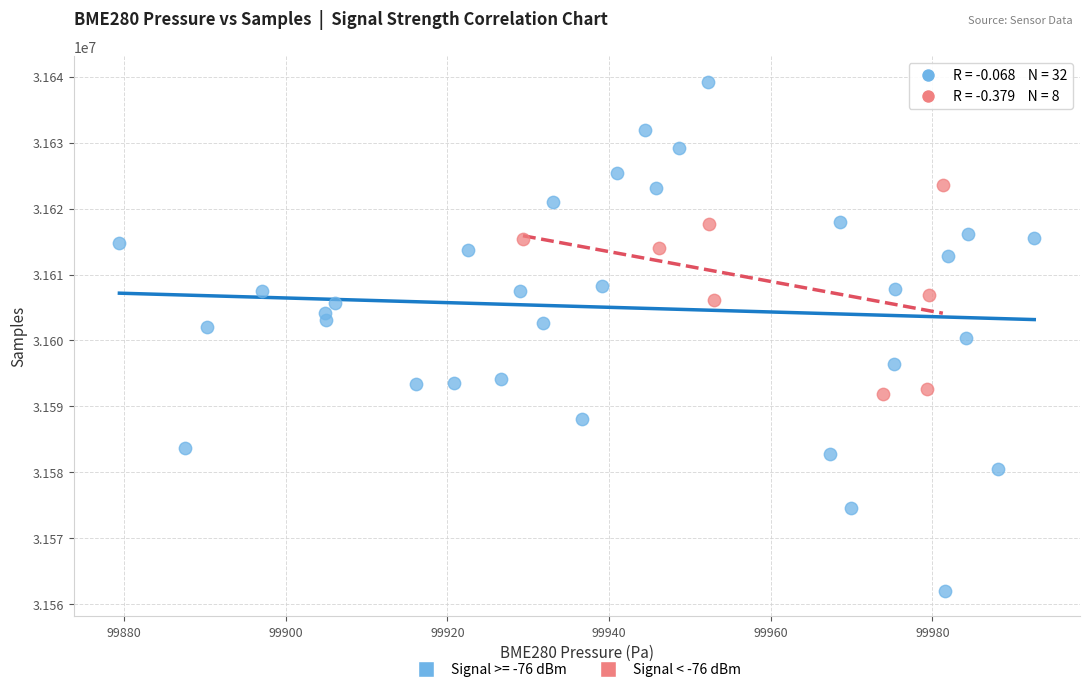

Which series reaches the minimum Y coordinate?

Signal >= -76 dBm